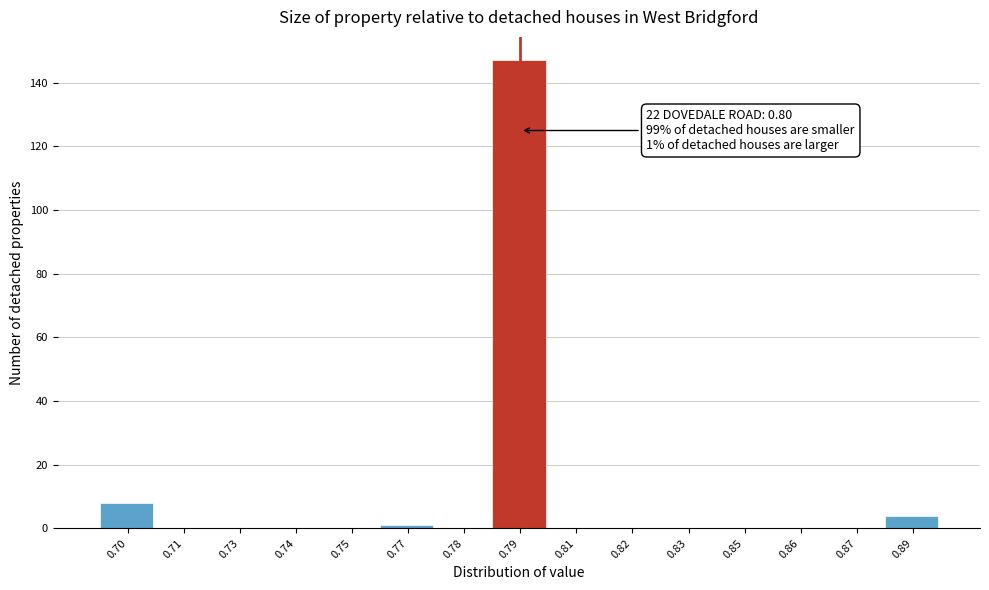

Reading right to left, what are all the values shown in this chart?

0.89=4	0.87=0	0.86=0	0.85=0	0.83=0	0.82=0	0.81=0	0.79=147	0.78=0	0.77=1	0.75=0	0.74=0	0.73=0	0.71=0	0.70=8